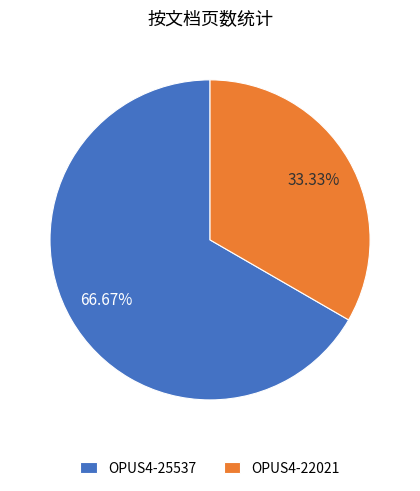

How many segments does this pie chart have?

2